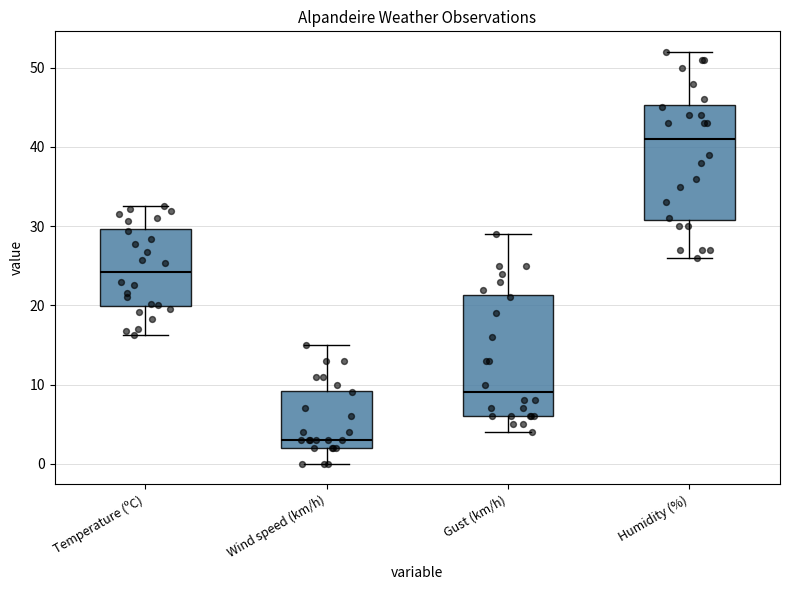

Which box has the lowest median line?

Wind speed (km/h)